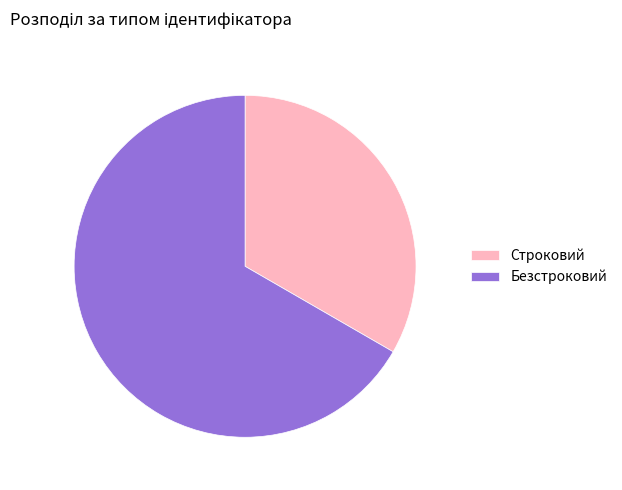

True or false: Безстроковий accounts for 57% of the total.

False